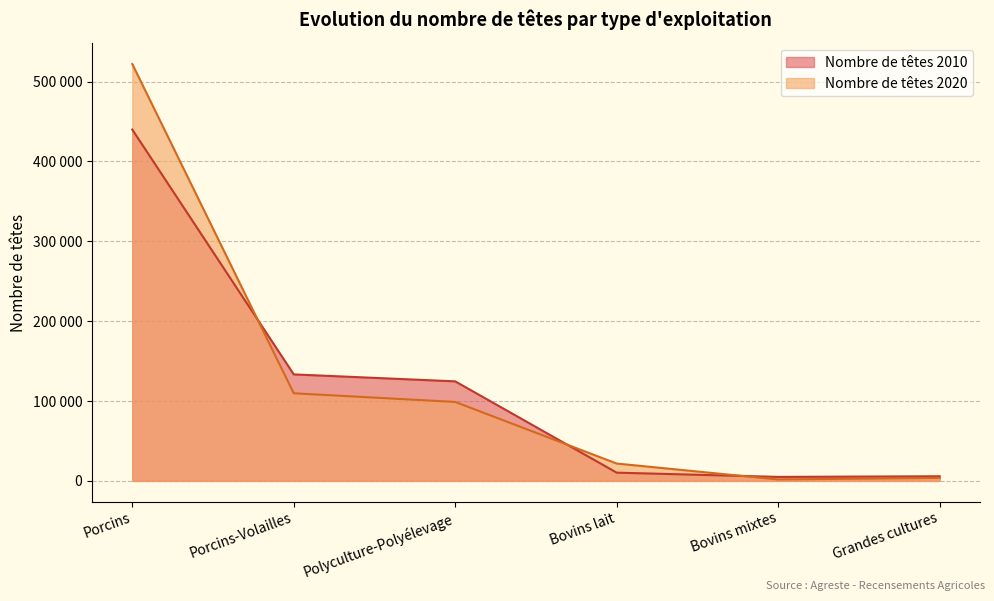

At how many categories does at least one series exceed 316499?

1